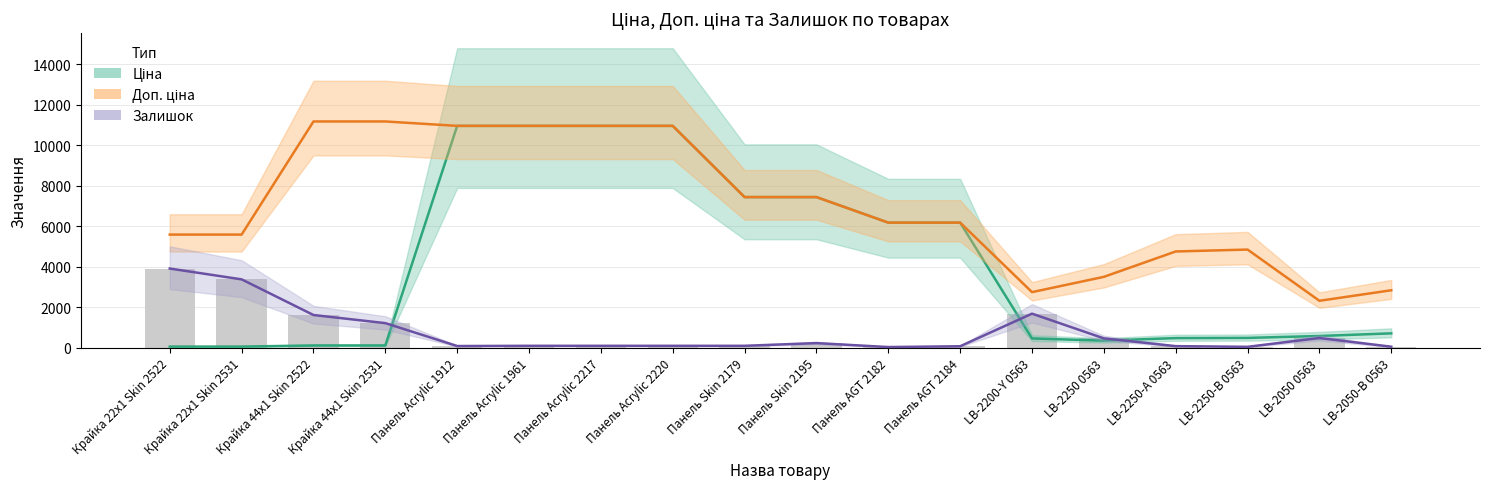

Reading right to left, what are all the values shown in this chart?

Ціна: 710.0	579.8	485.1	475.7	350.2	457.9	6182.6	6182.6	7444.6	7444.6	10964.4	10964.4	10964.4	10964.4	111.8	111.8	55.9	55.9
Доп. ціна: 2839.8	2319.2	4851.4	4756.7	3502.5	2747.5	6182.6	6182.6	7444.6	7444.6	10964.4	10964.4	10964.4	10964.4	11182.0	11182.0	5591.0	5591.0
Залишок: 50.2	479.5	44.6	78.1	462.7	1683.7	72.5	33.5	228.6	94.8	94.8	94.8	94.8	83.6	1215.4	1616.8	3378.5	3913.7